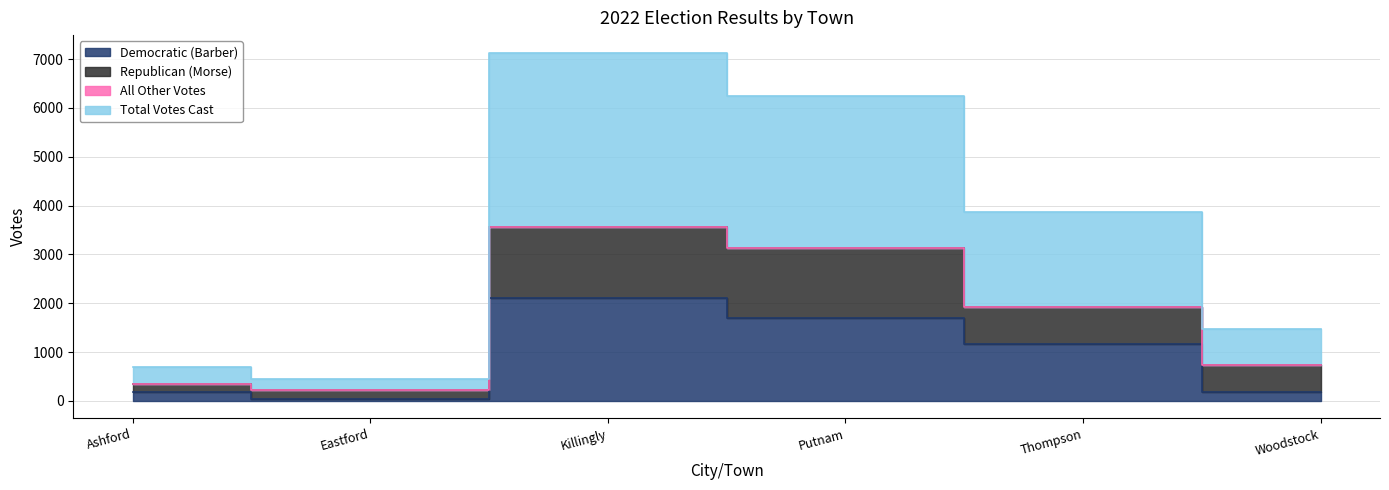

Where is Democratic (Barber) nearest to the value 1077?

Thompson